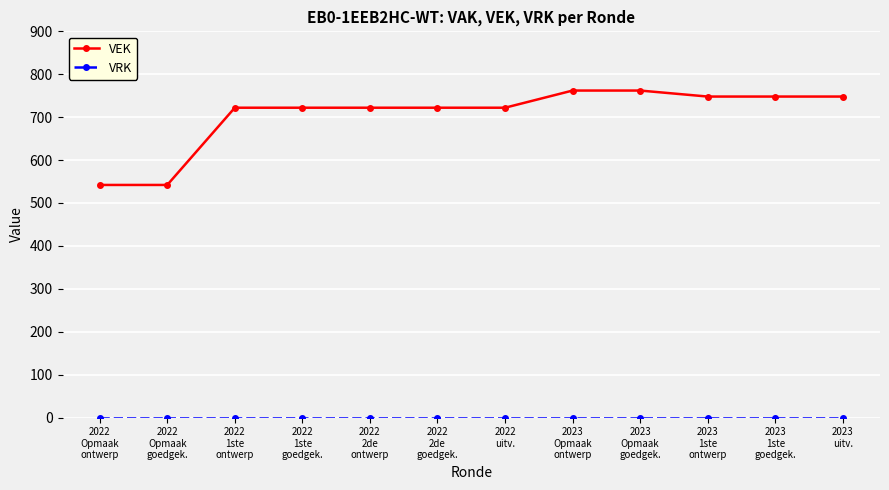

What is the minimum value for VEK?

542